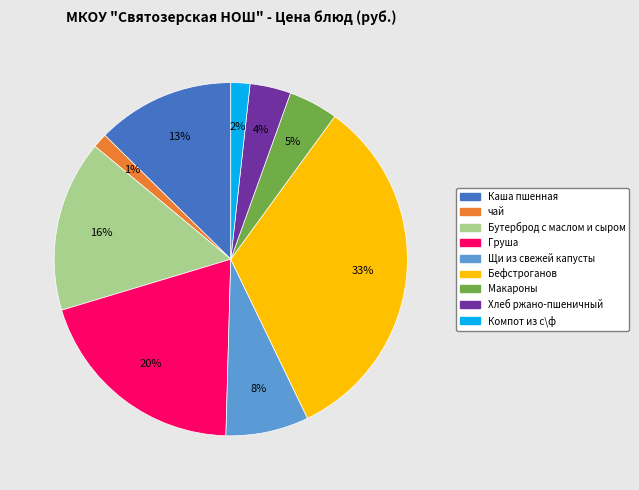

True or false: Бефстроганов accounts for 33% of the total.

True